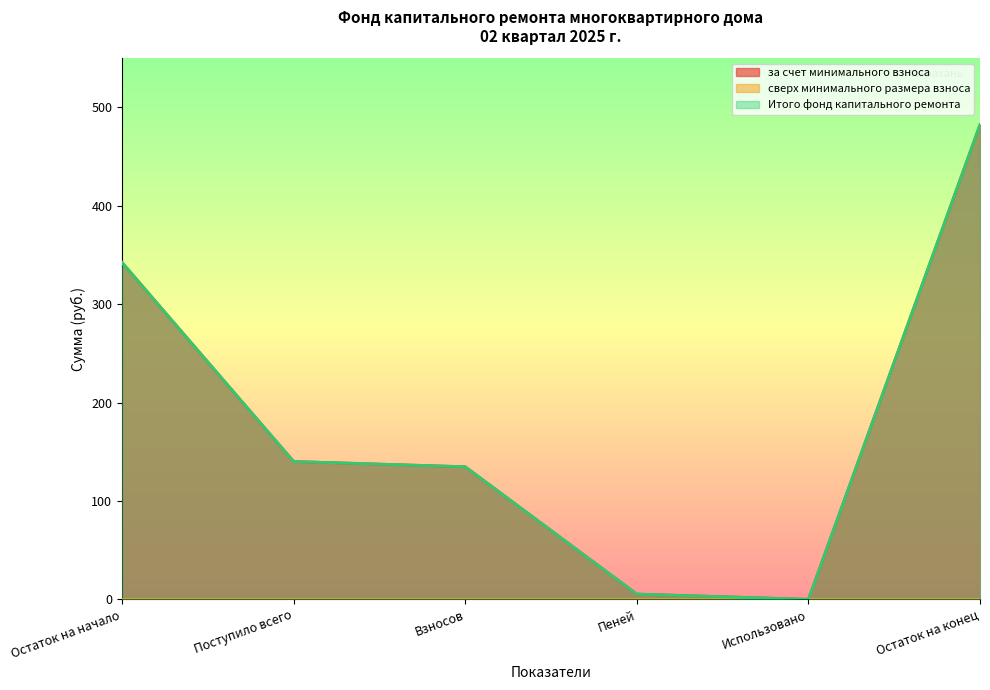

At which label is Итого фонд капитального ремонта closest to 241?

Поступило всего